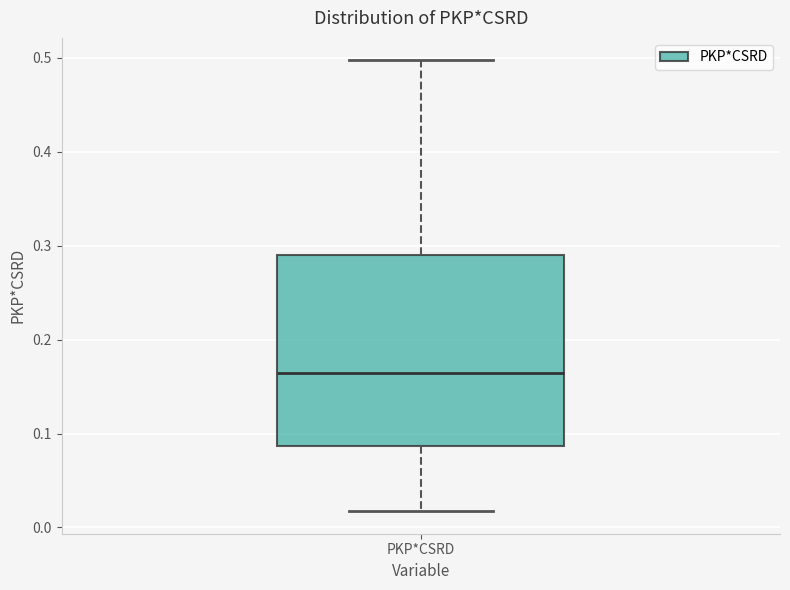

Transcribe this box plot: give where the median line is, the range the box spans, and where the two whiskers end, as read against the y-axis. The values are not printed on the chart, so give them approximately, as read against the axis.

median 0.16, box 0.09 to 0.29, whiskers 0.02 to 0.50